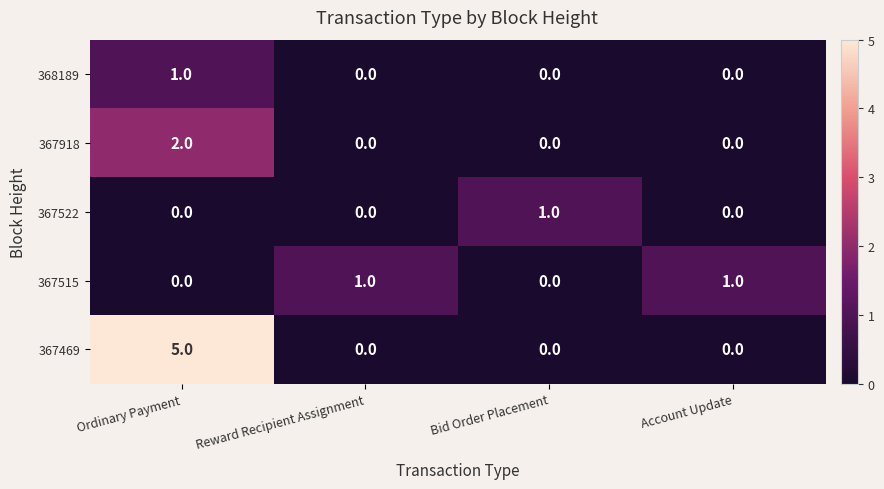

Which series has the largest range (max minus min)?

367469